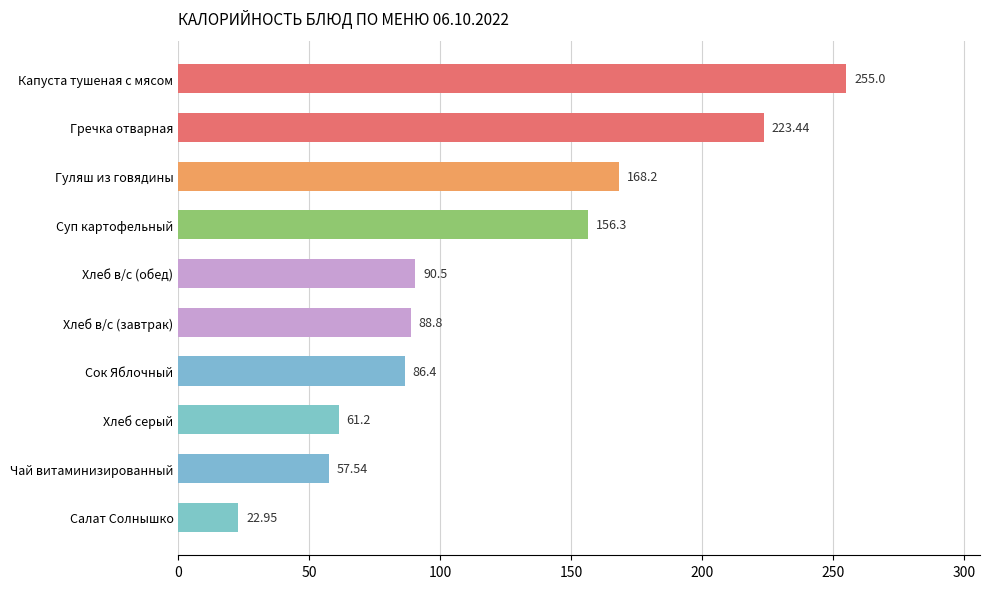

What is the change in value from Капуста тушеная с мясом to Хлеб серый?

-193.8